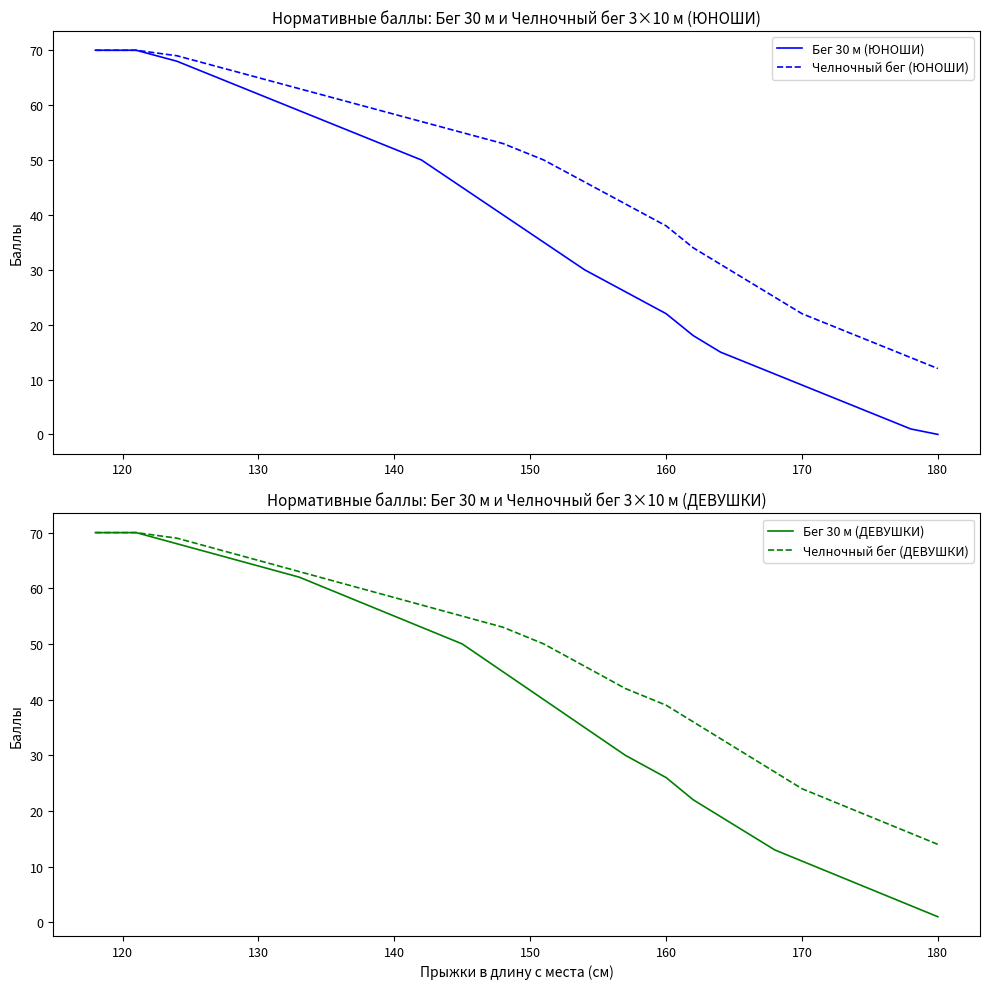

True or false: Челночный бег (ДЕВУШКИ) has a value of 23 at 160.

False